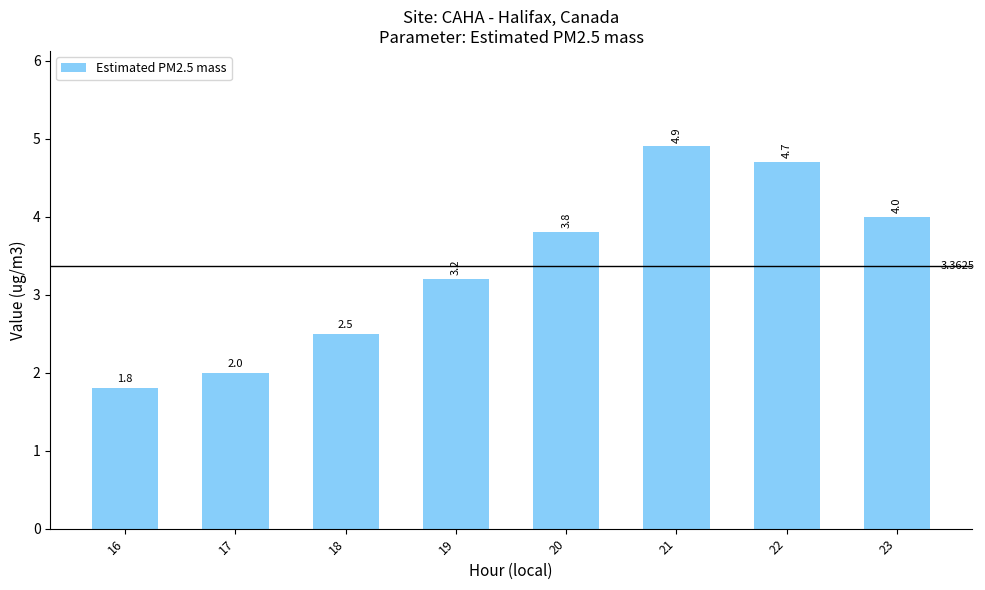

What is the difference between the values at 19 and 20?

0.6